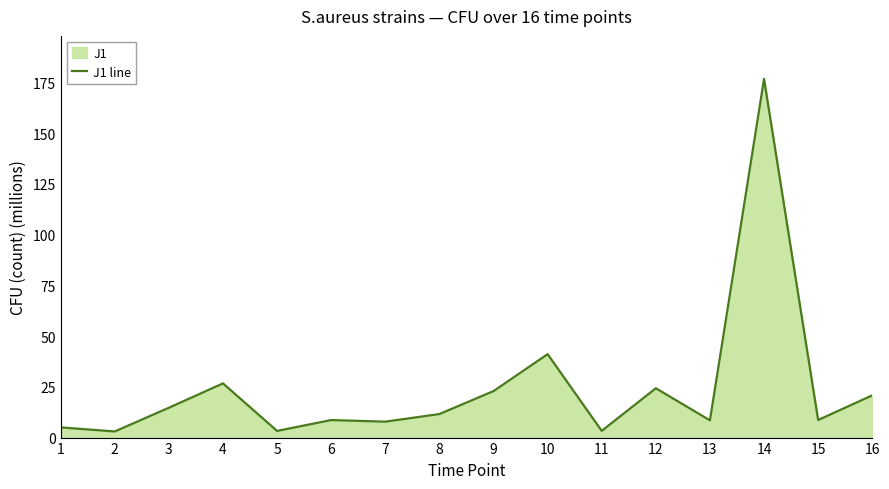

What is the difference between the values at 11 and 3?

11.4